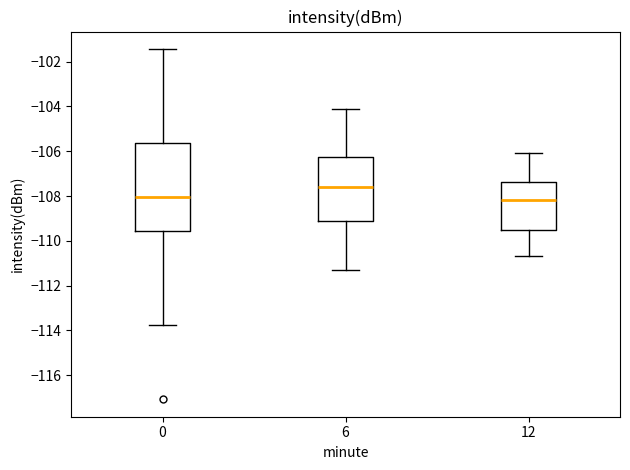

Which box is the tallest, from its lower edge to its upper edge?

0